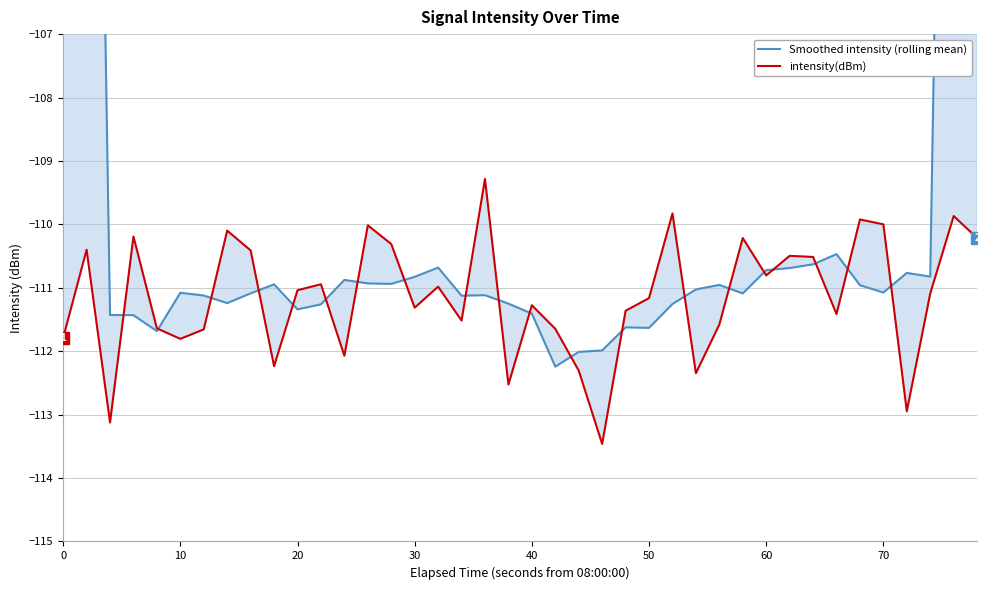

How many lines are shown in the chart?

2